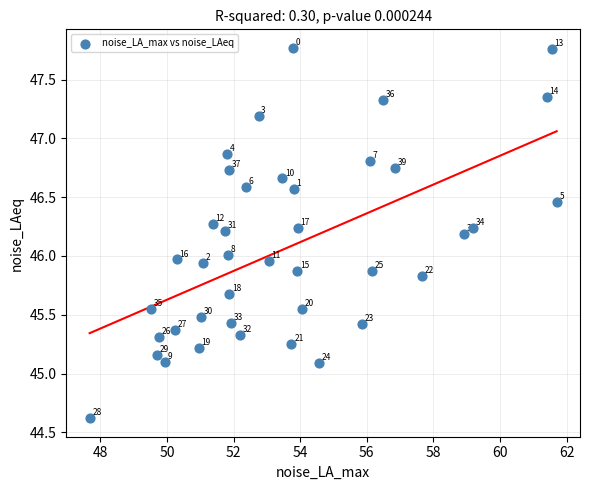

What is the range of X values (max minus min)?

14.0